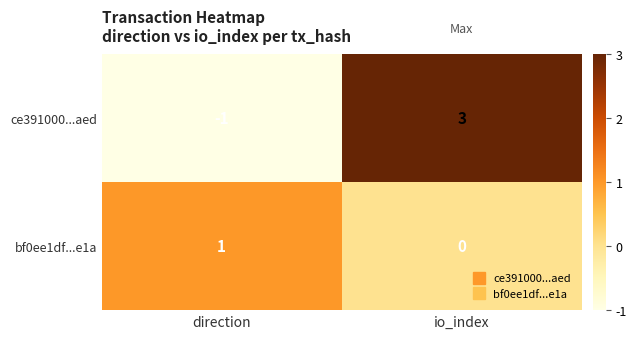

Reading left to right, extract all data points from this chart.

ce391000...aed: direction=-1	io_index=3
bf0ee1df...e1a: direction=1	io_index=0